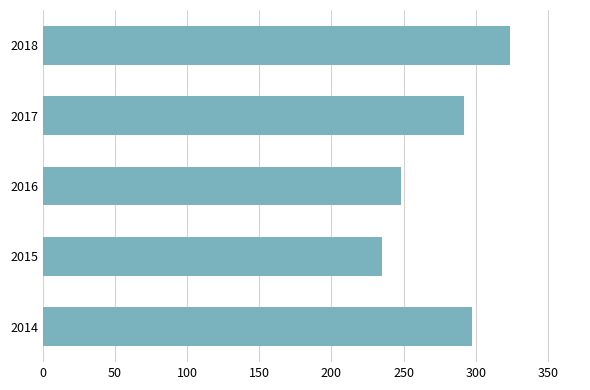

What is the sum of all values?

1396.0